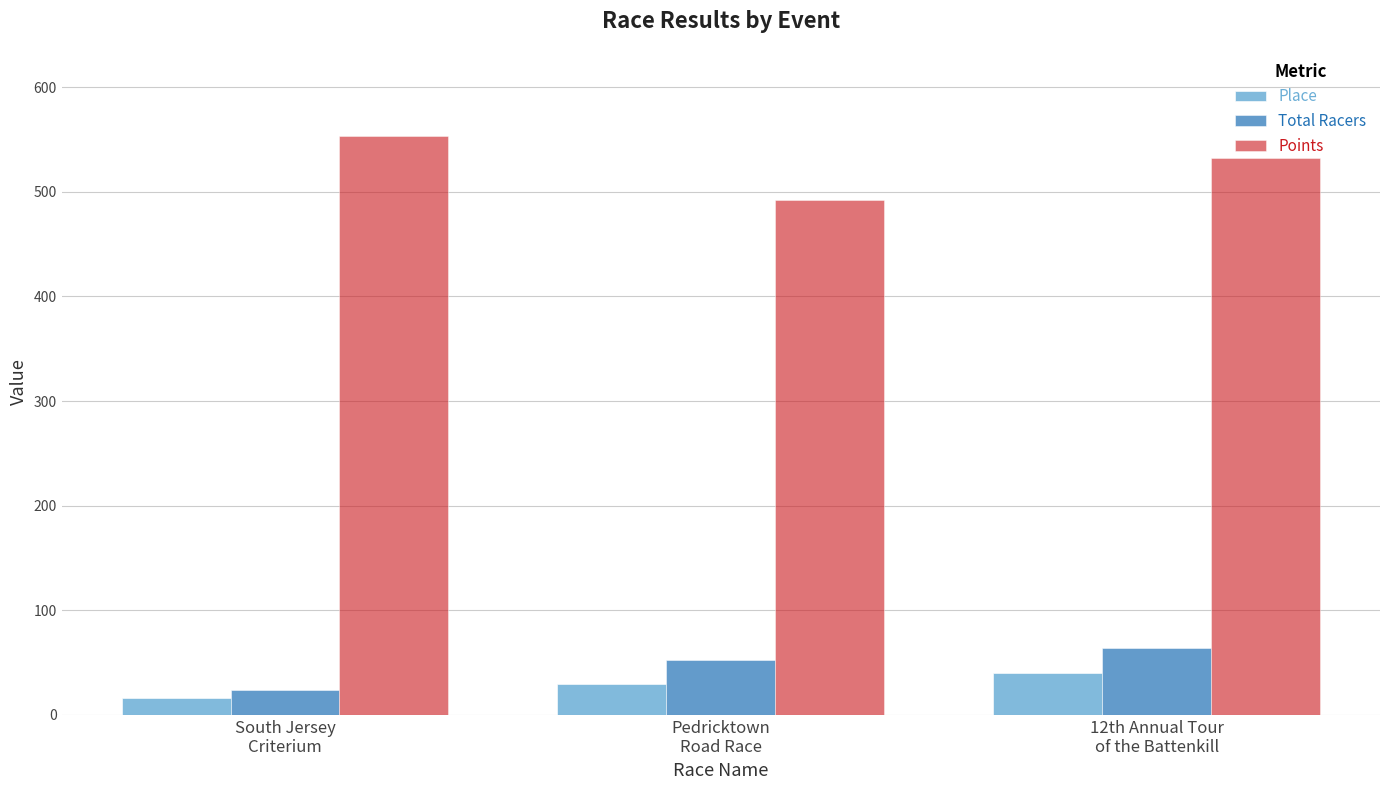

What is the label of the 2nd bar from the left?

Pedricktown
Road Race